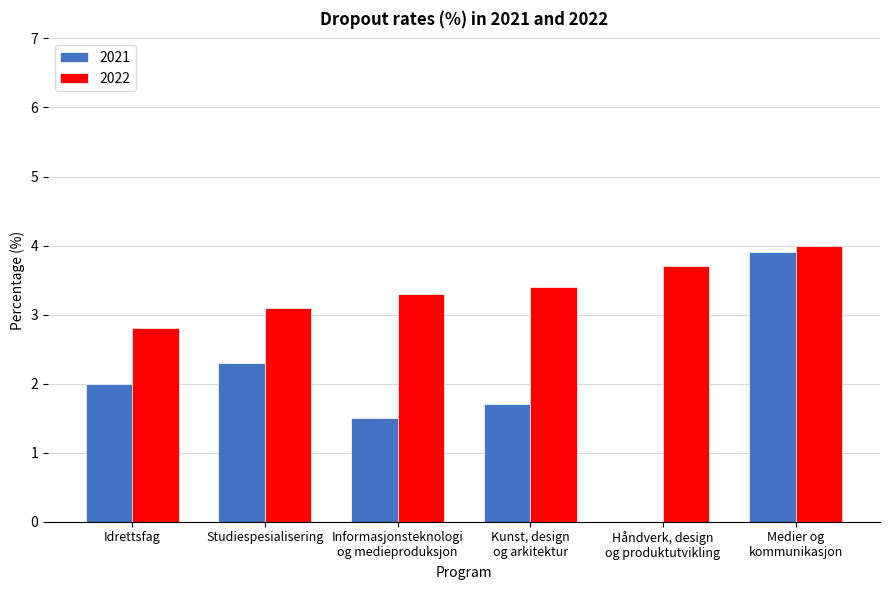

What is the total value across all series at Studiespesialisering?

5.4